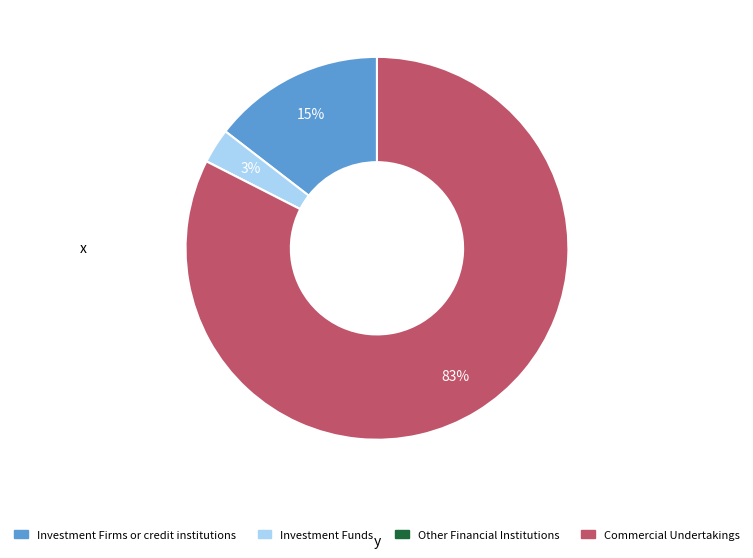

Which has a higher value, Investment Funds or Commercial Undertakings?

Commercial Undertakings